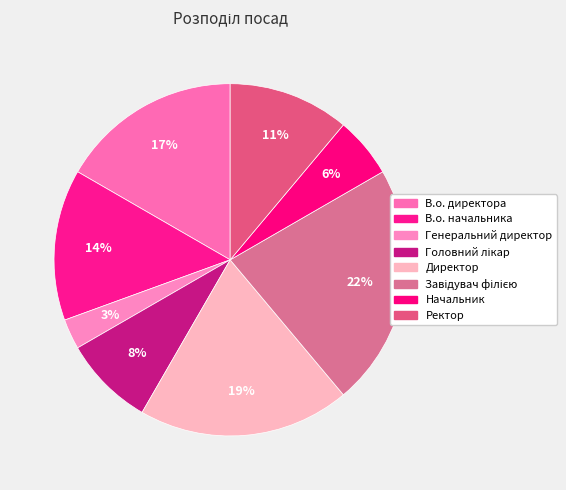

To the nearest percent, what percentage of the pie is Ректор?

11%